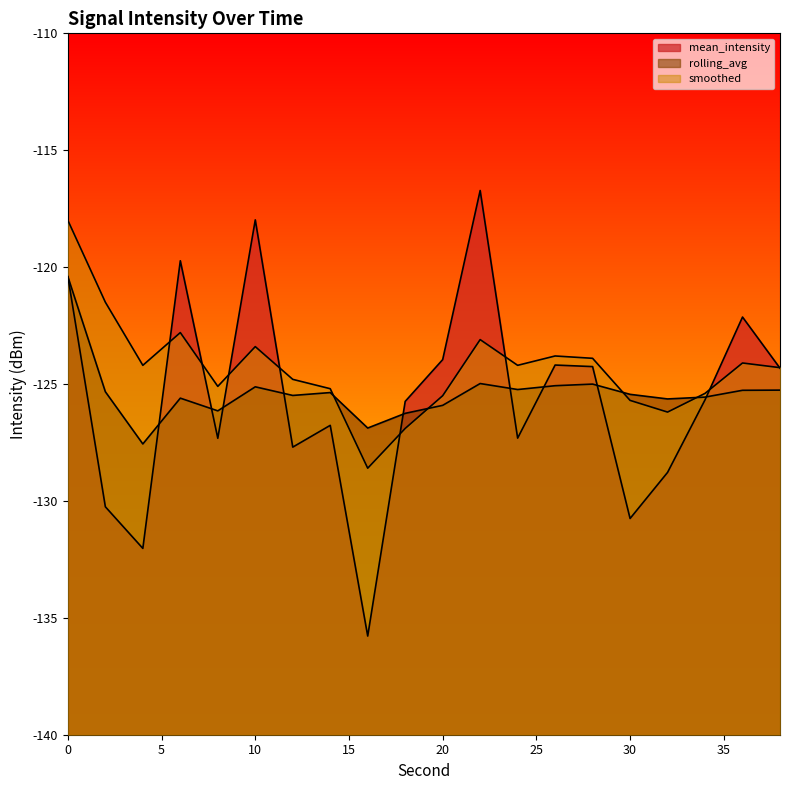

How many interior local valleys does the smoothed series have?

5